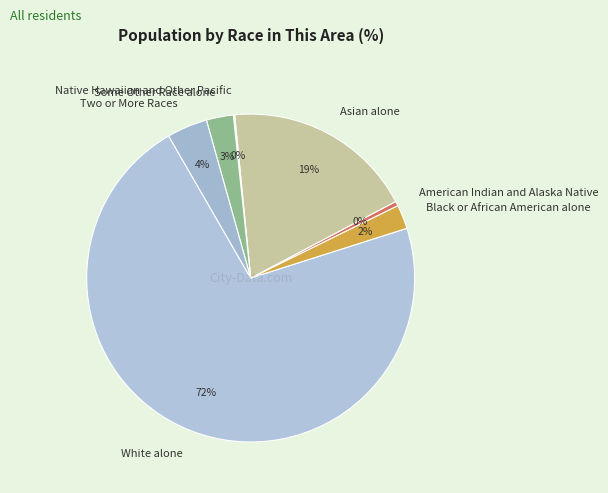

True or false: American Indian and Alaska Native accounts for 0% of the total.

True